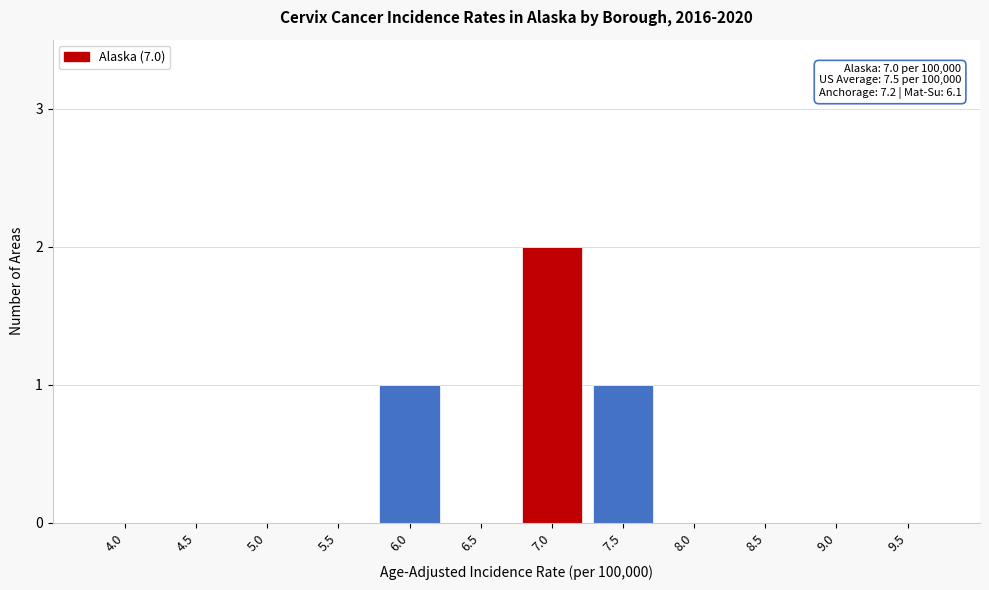

Reading left to right, list all the values displayed in this chart.

4.0=0	4.5=0	5.0=0	5.5=0	6.0=1	6.5=0	7.0=2	7.5=1	8.0=0	8.5=0	9.0=0	9.5=0